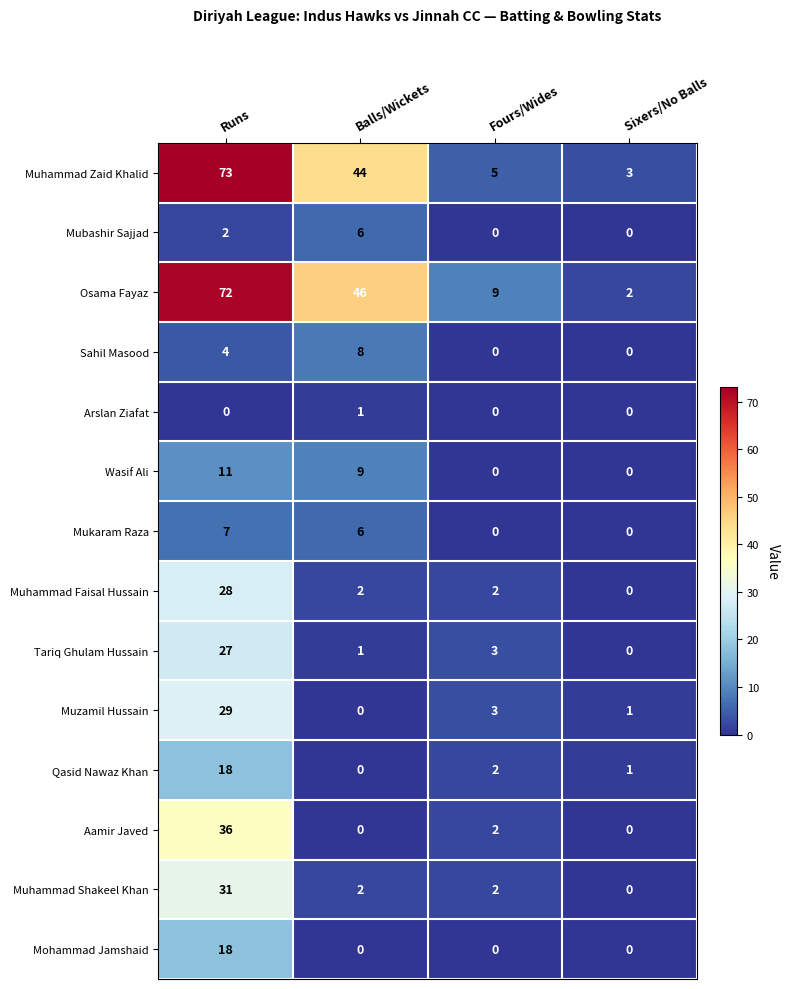

How many series are shown in this chart?

14